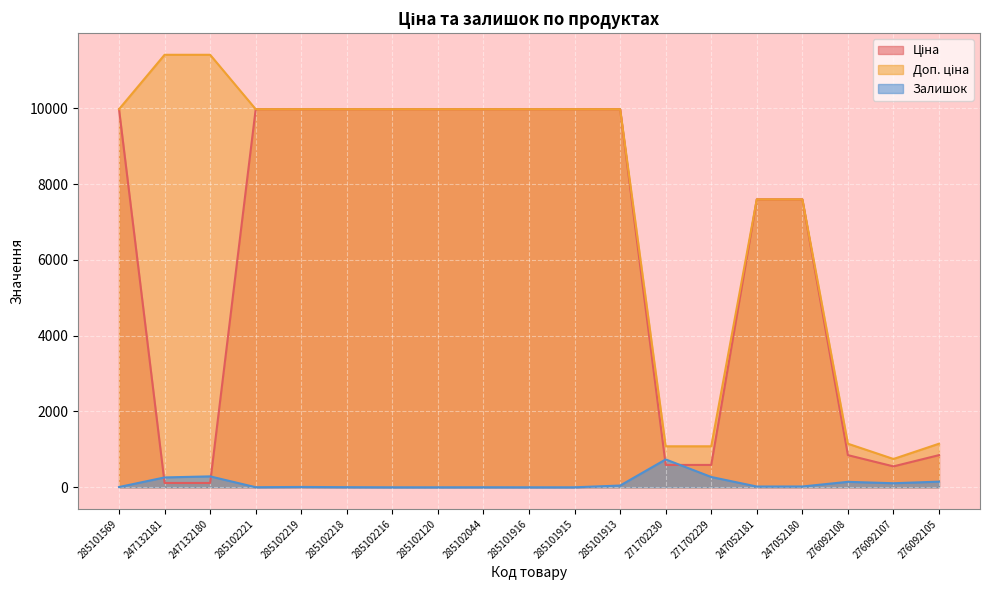

At which label is Ціна closest to 5044?

247052181